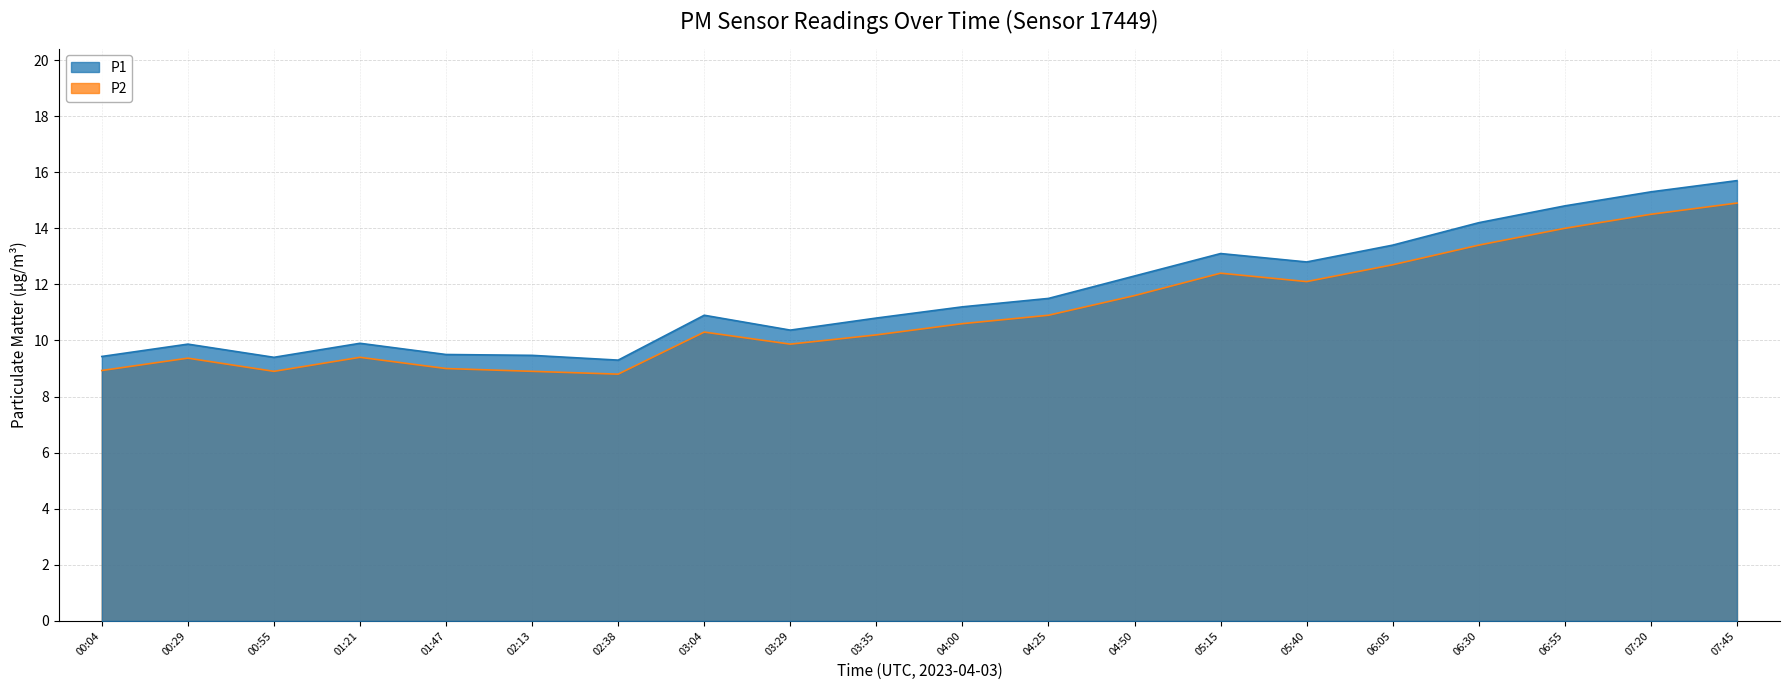

The P1 series shows 15.3 at 07:20. True or false?

True